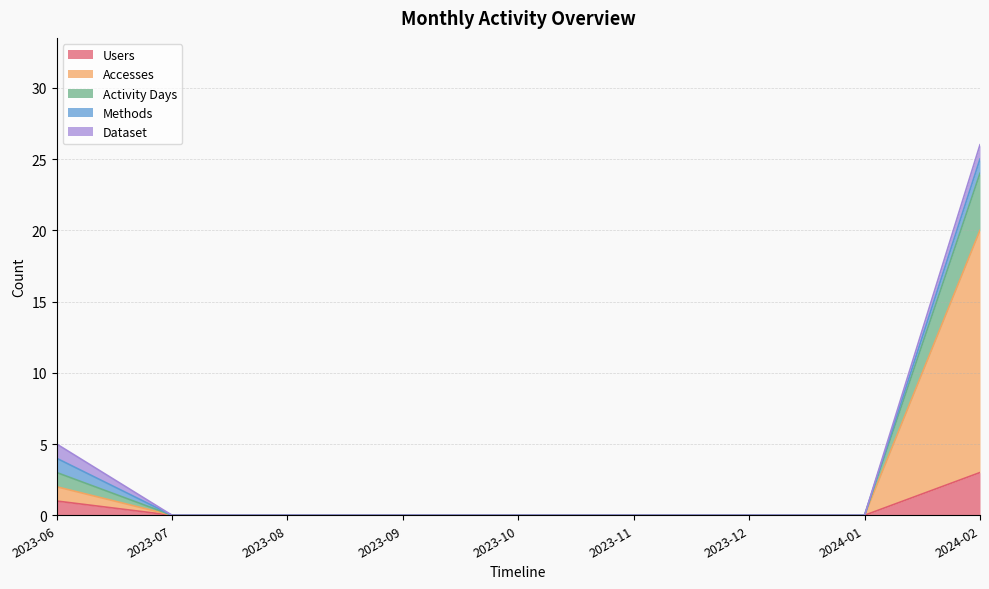

What is the label of the 8th point from the right?

2023-07